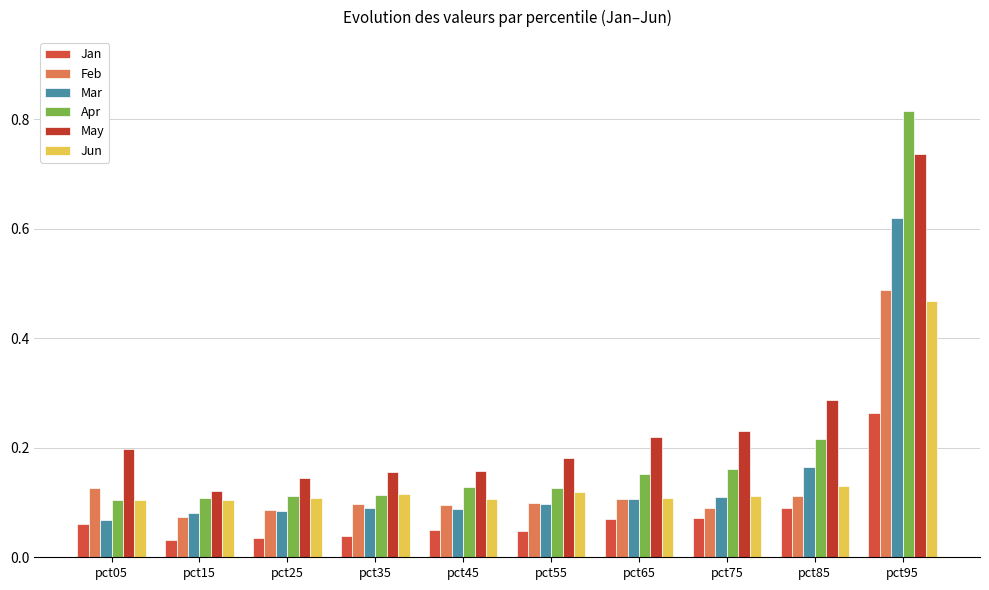

What is the sum of the Apr values at pct45 and pct35?

0.2